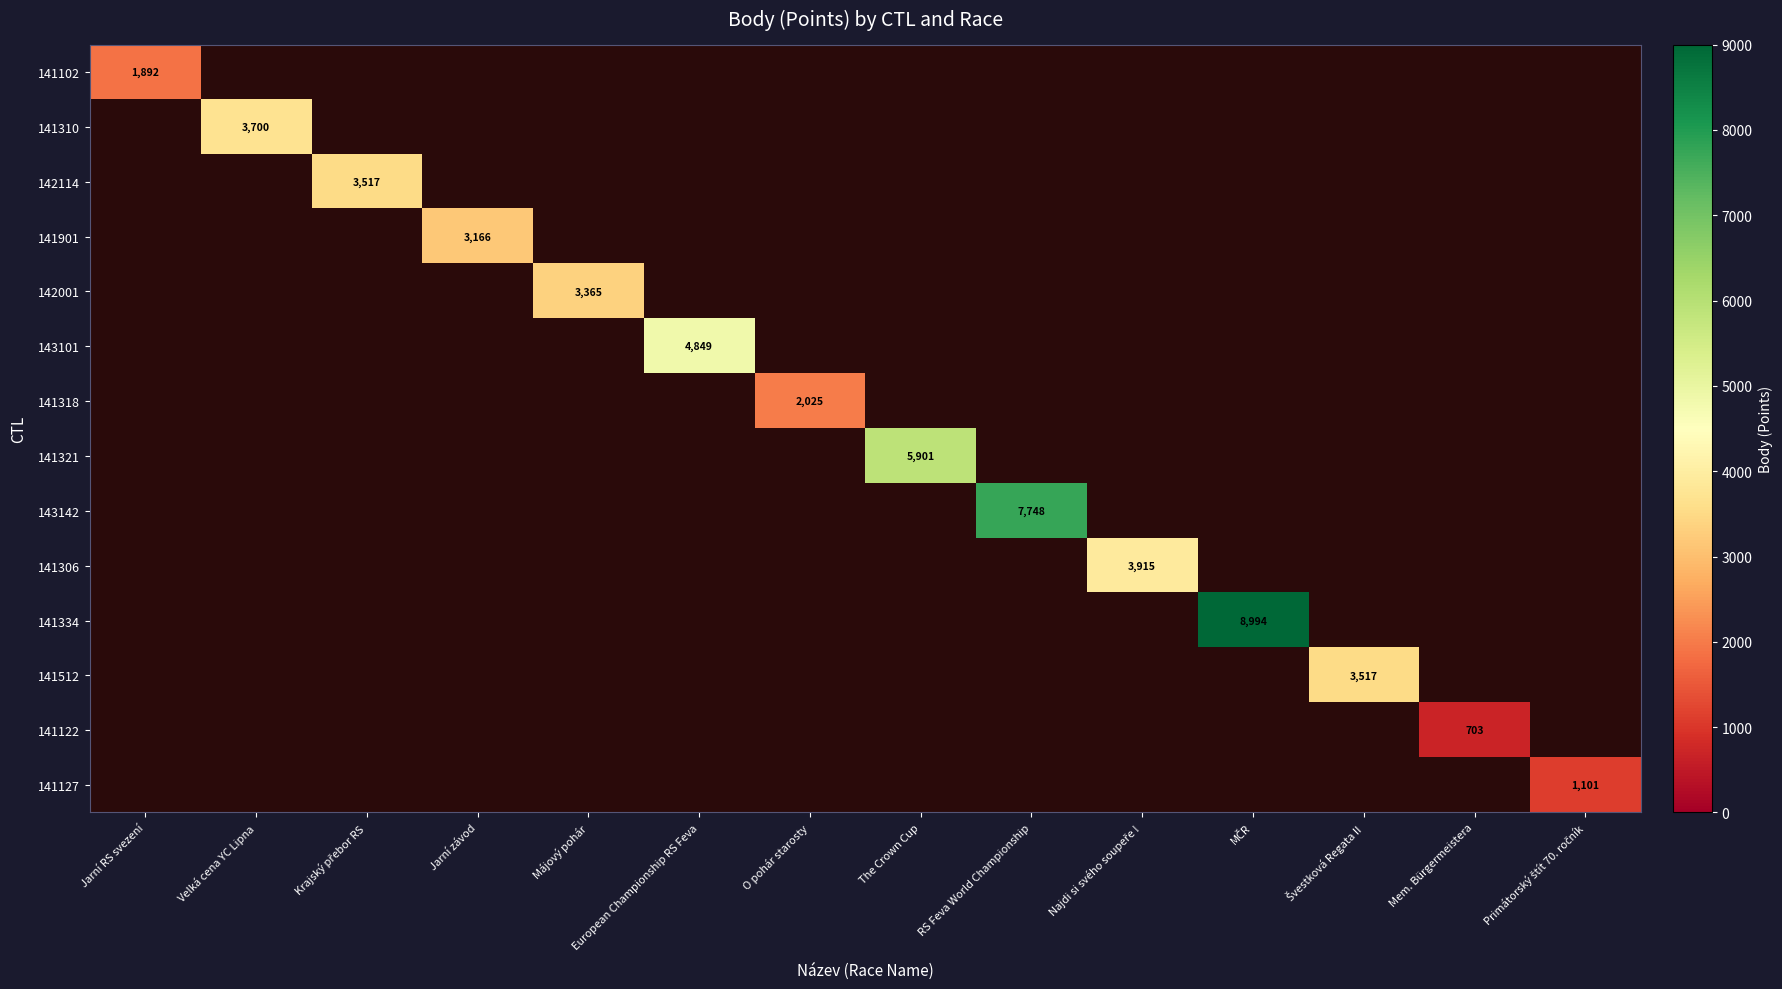

How many values in 141102 are above zero?

1